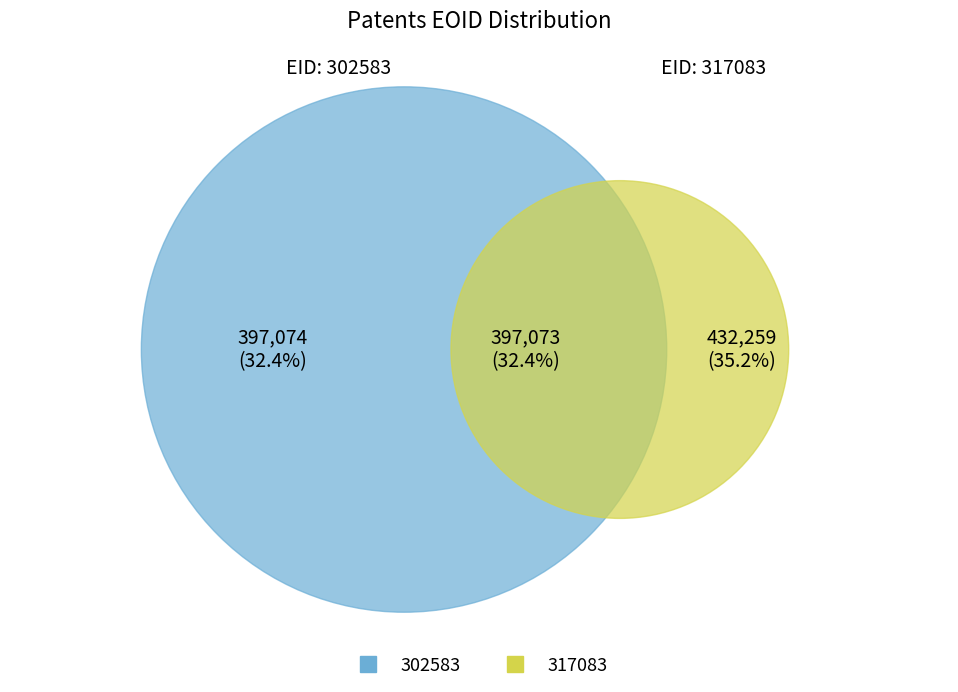

What is the smallest slice in the pie chart?

302583